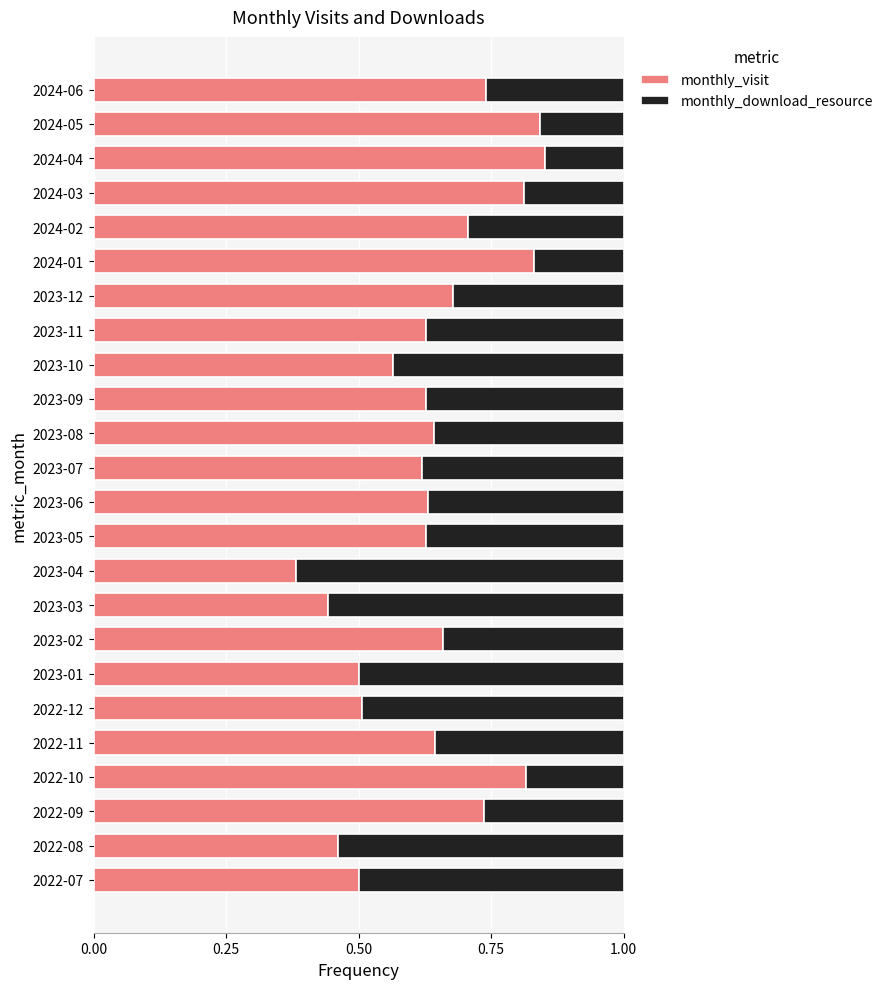

The value of monthly_visit at 2023-09 is 1.1. True or false?

False